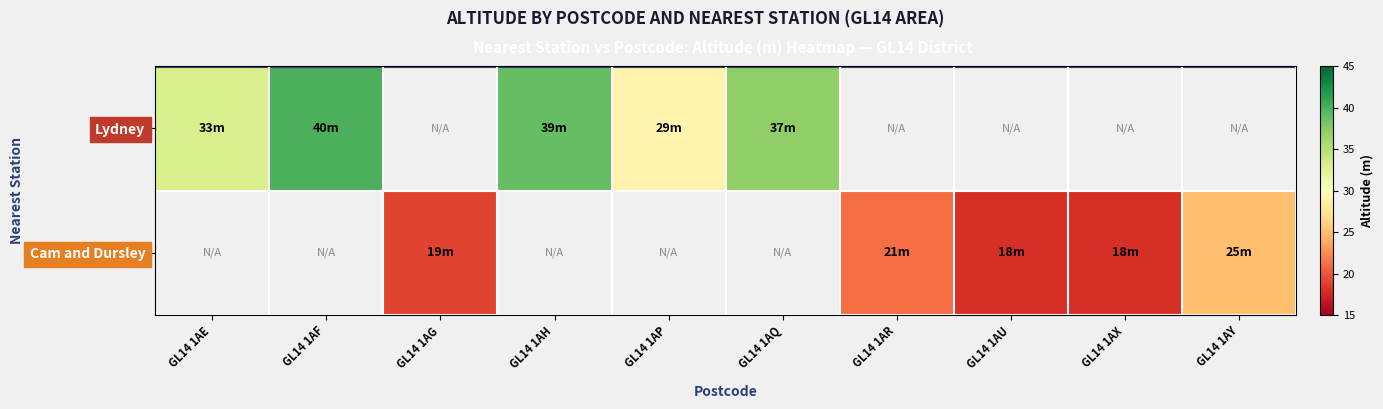

What is the minimum value shown in the chart?

18.0